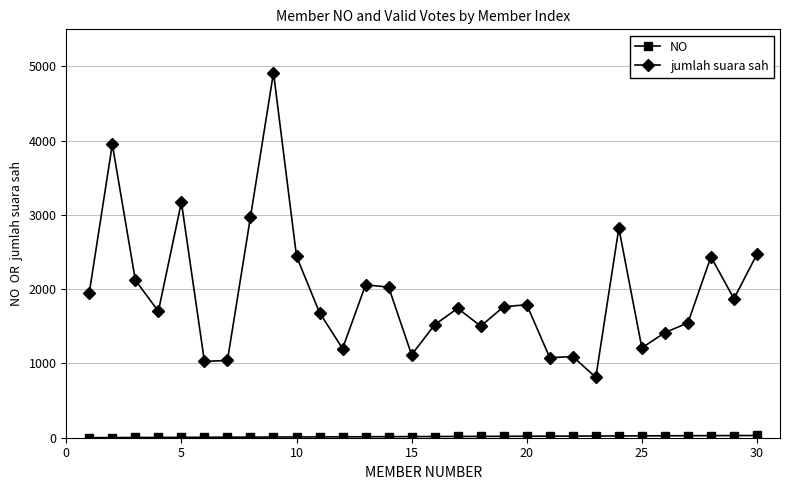

True or false: jumlah suara sah has more than 2 interior local peaks.

True